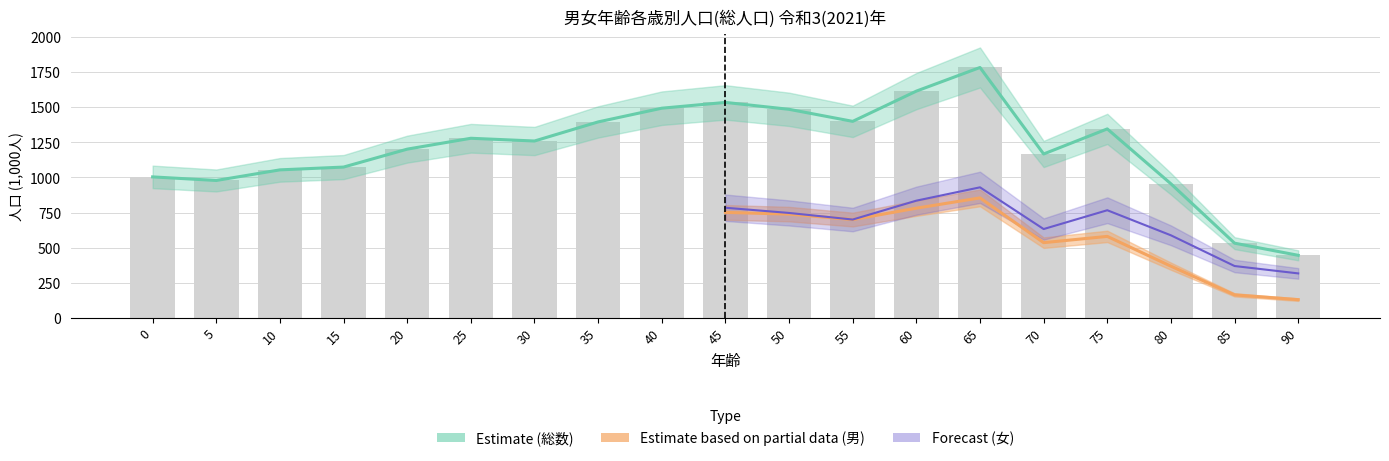

Does the chart contain stacked bars?

No